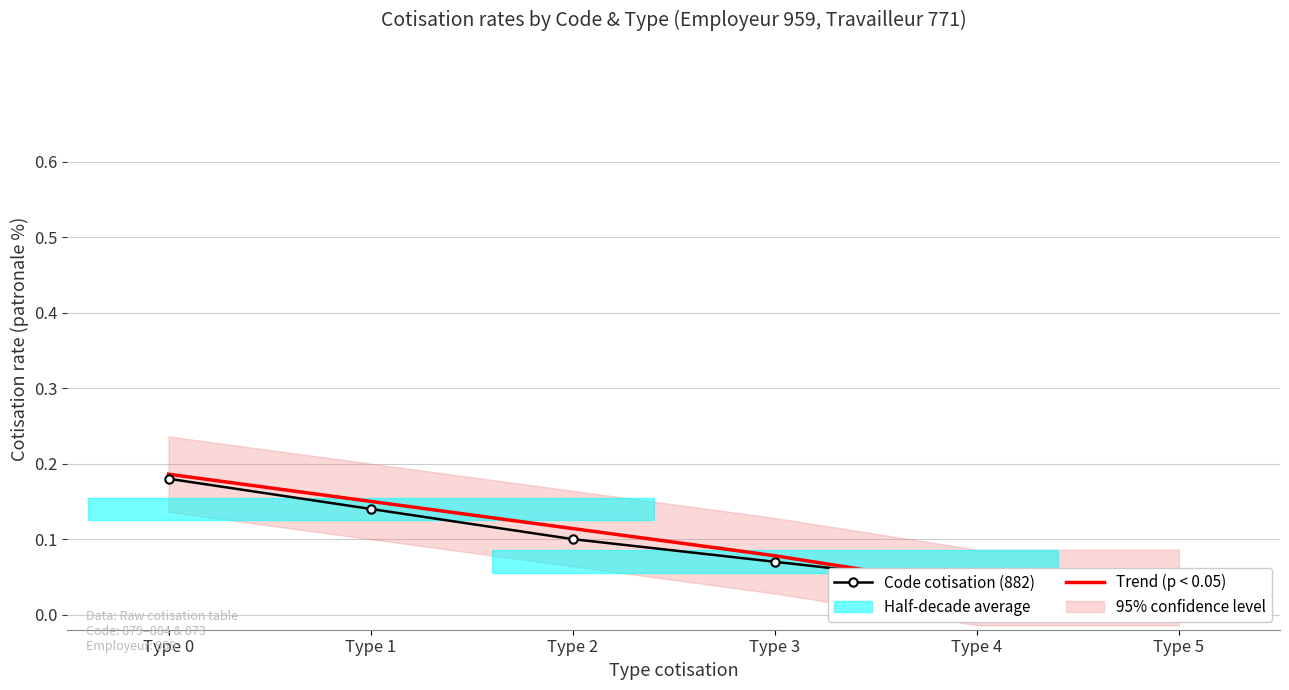

The Code cotisation (882) series shows 0.2 at Type 0. True or false?

True